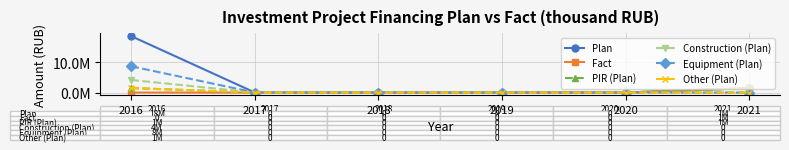

Where is PIR (Plan) nearest to the value 738133?

2021